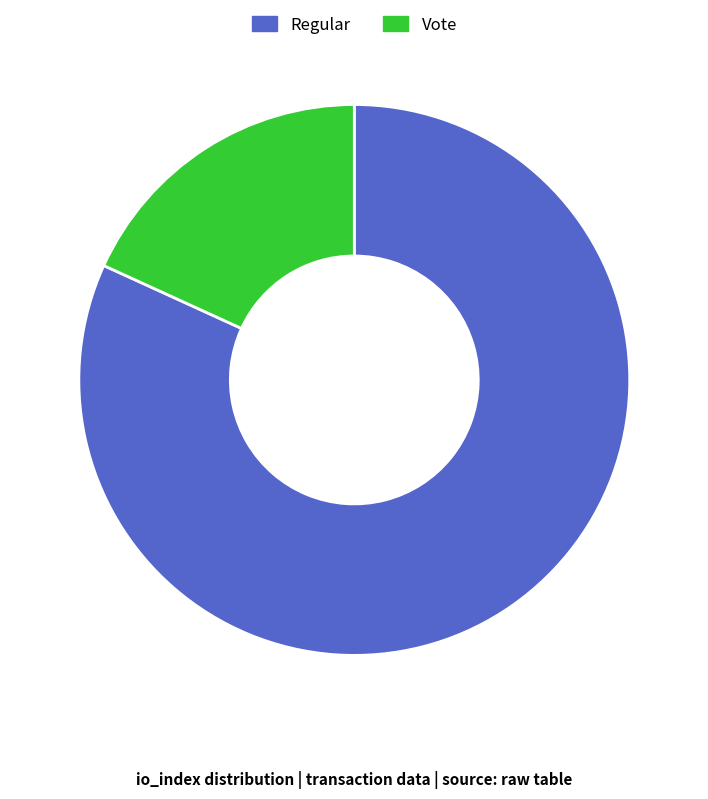

What is the majority slice?

Regular